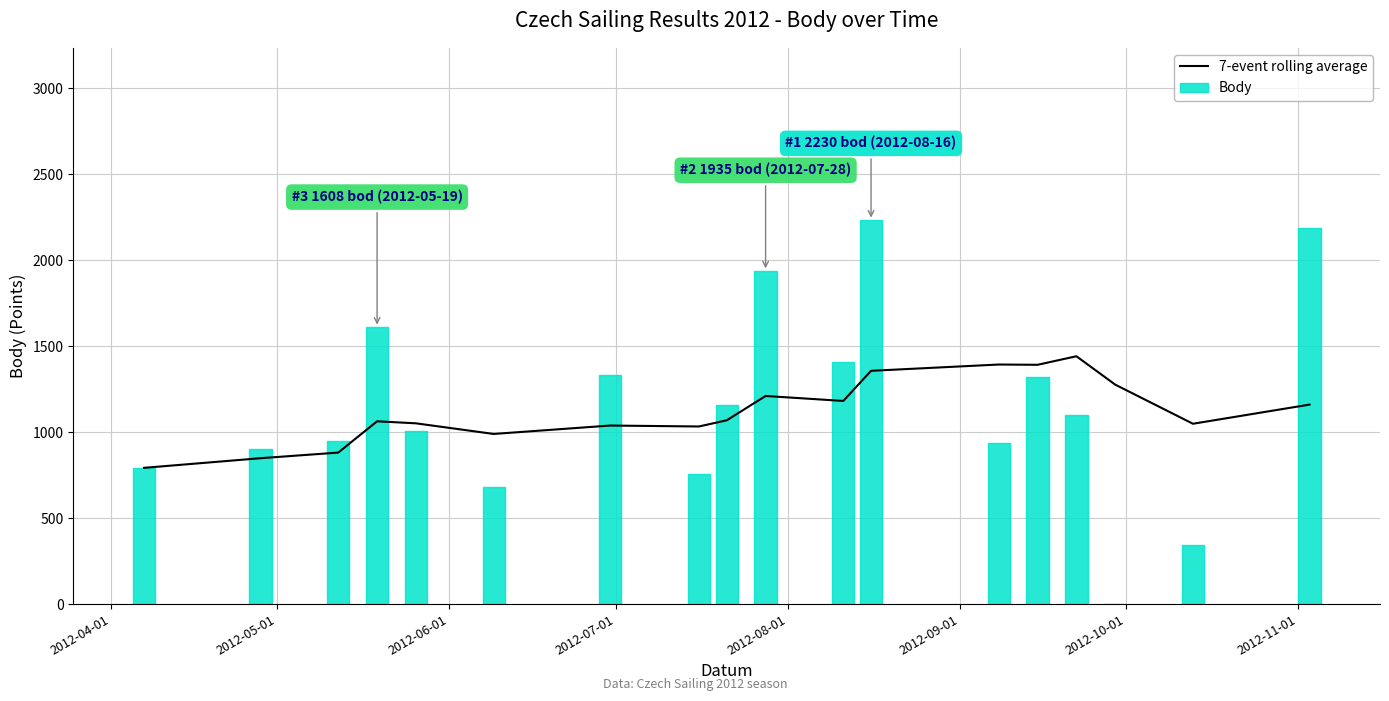

How many values in Body are above zero?

17